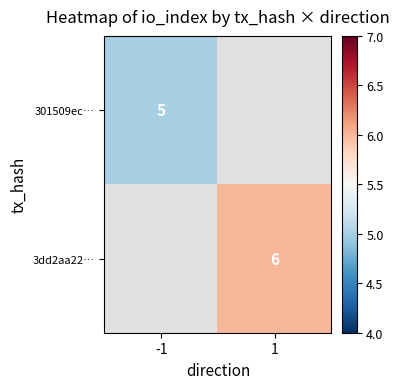

Is the value of 3dd2aa22… at 1 greater than the value of 301509ec… at -1?

Yes